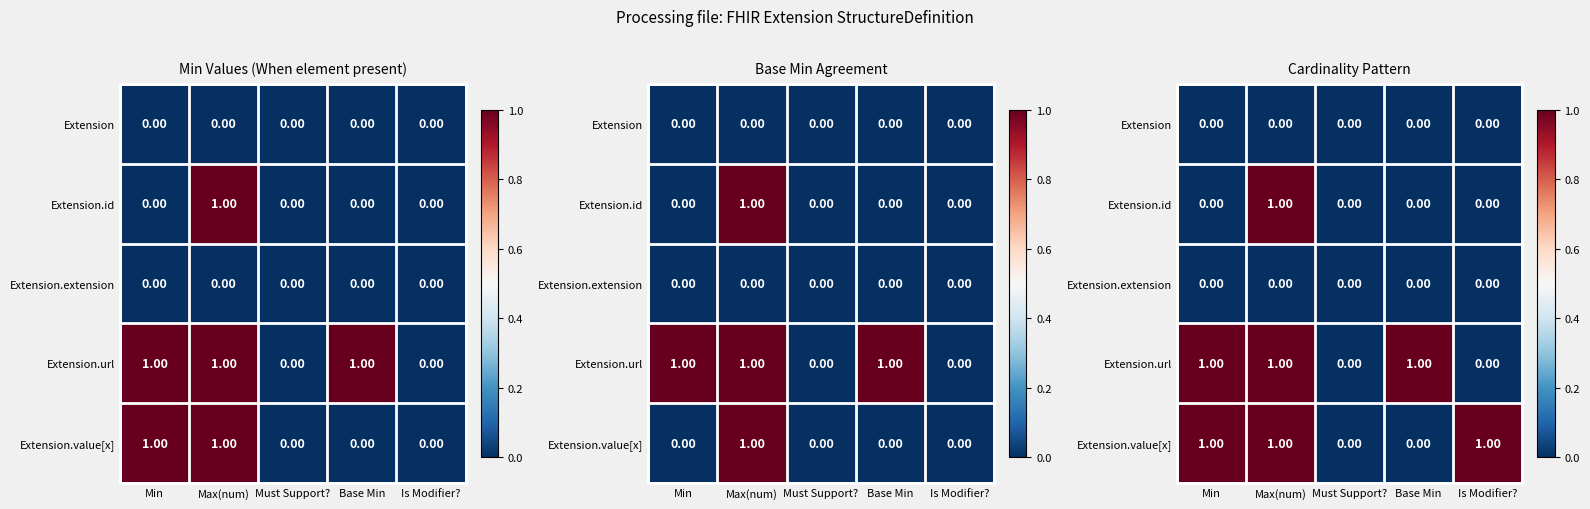

Where is Extension.extension nearest to the value 0?

Min